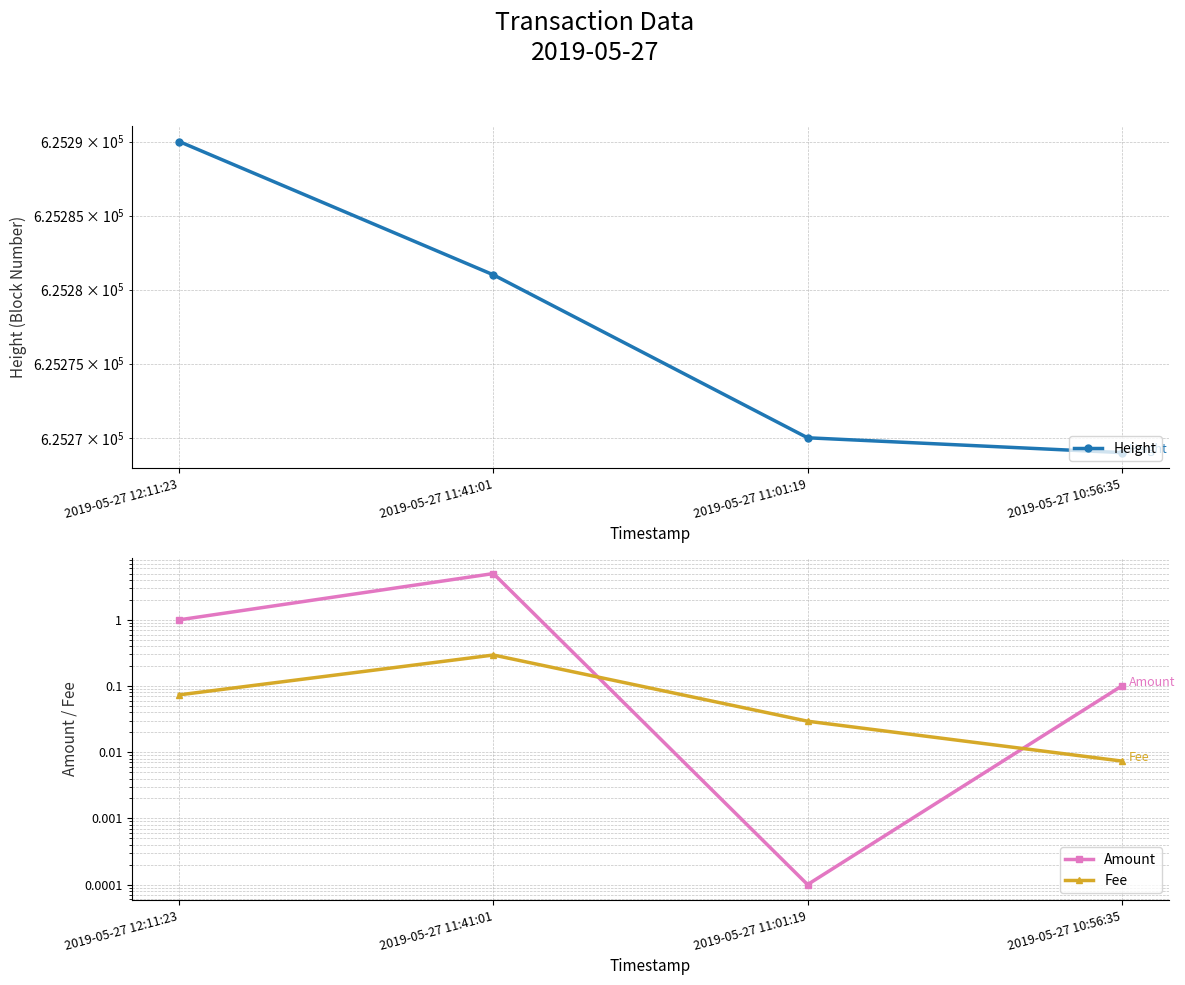

Between 2019-05-27 12:11:23 and 2019-05-27 11:41:01, which is larger?

2019-05-27 12:11:23